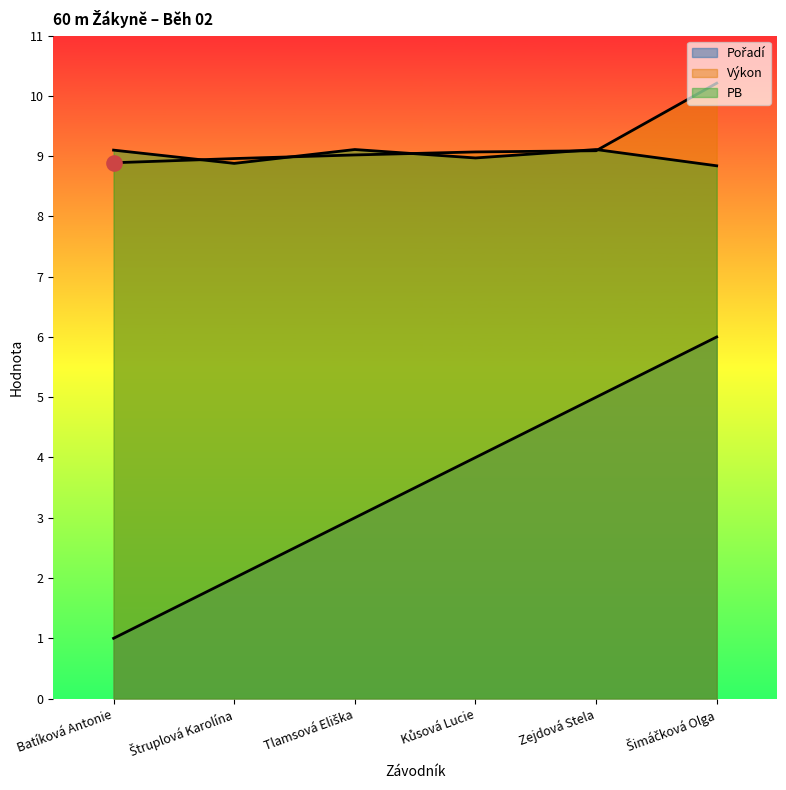

What are all the series names shown in the legend?

Pořadí, Výkon, PB